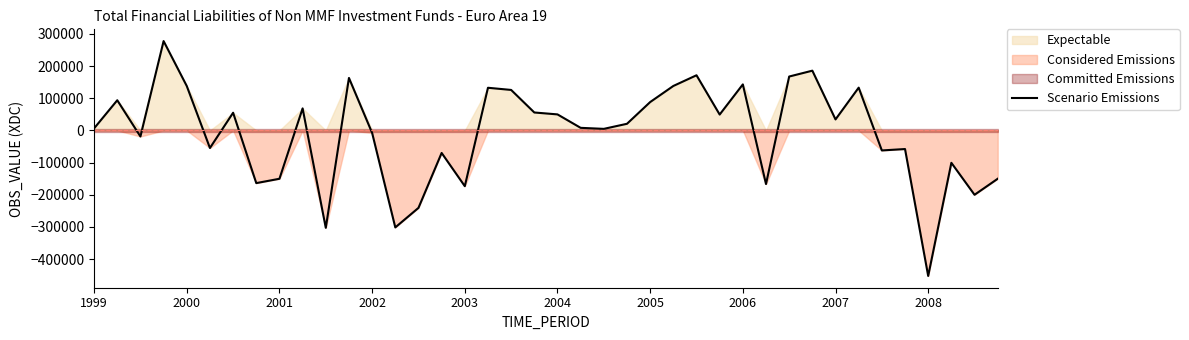

What is the minimum value for Scenario Emissions?

-452413.8